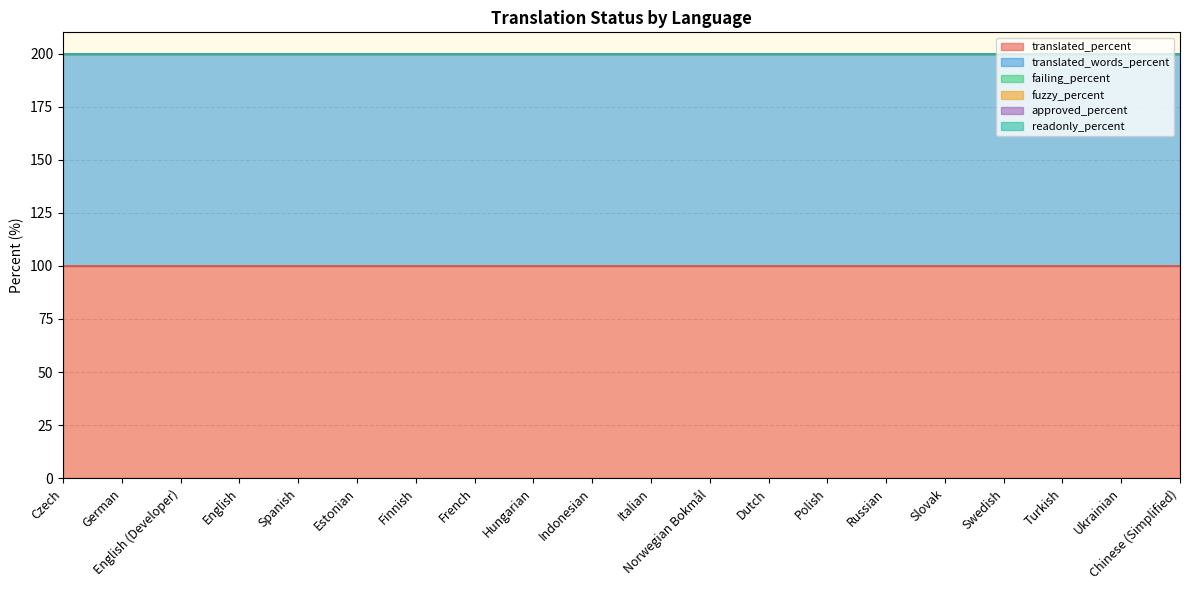

At which label does translated_percent reach its minimum?

Czech